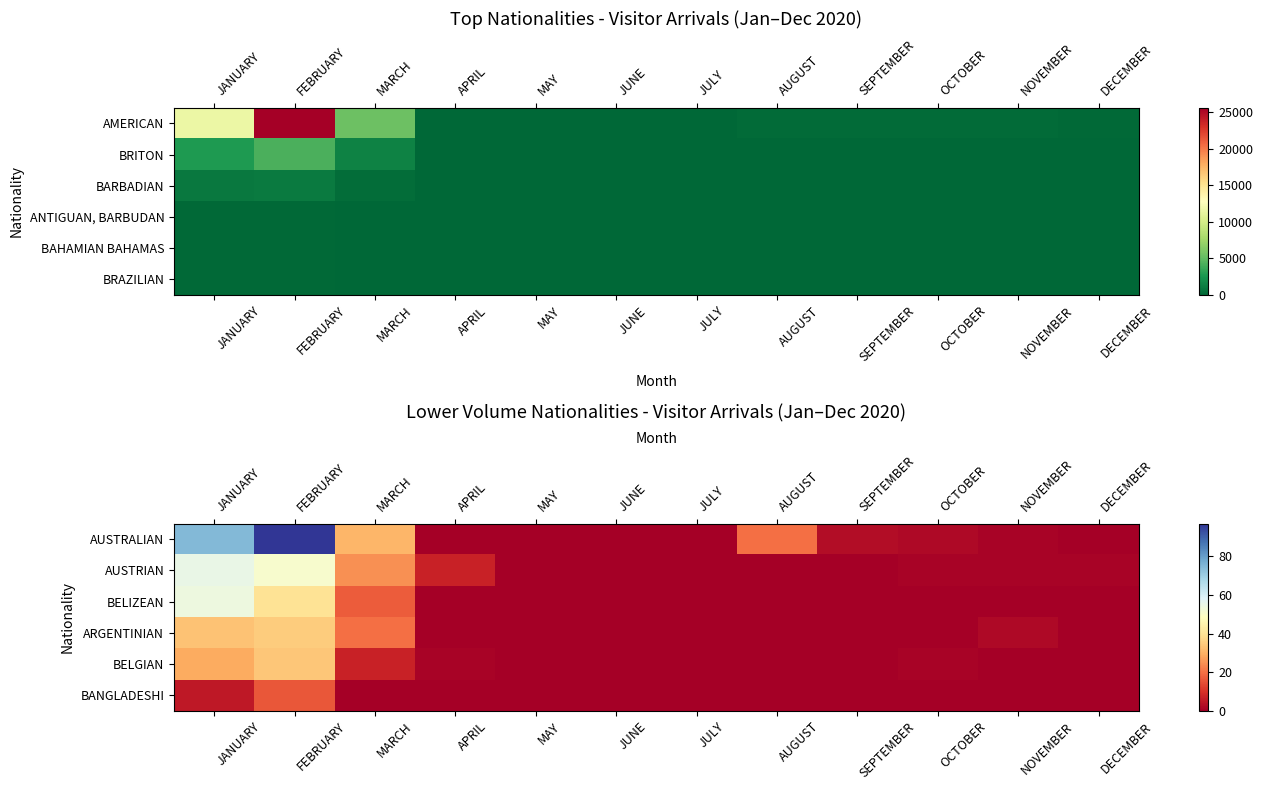

Which series changed the most between JANUARY and MARCH?

AUSTRALIAN